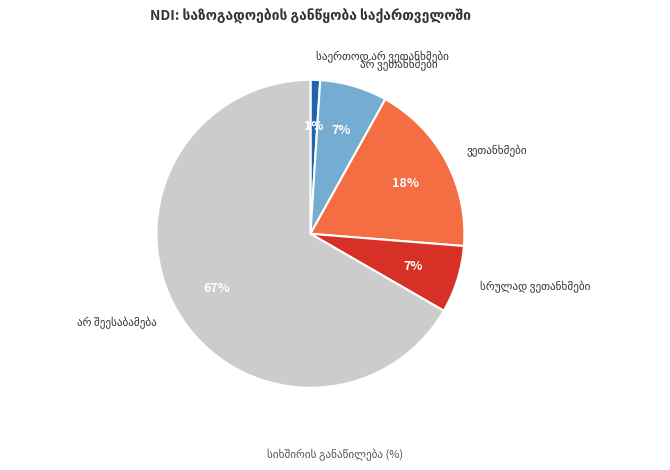

Does any single category account for the majority?

Yes